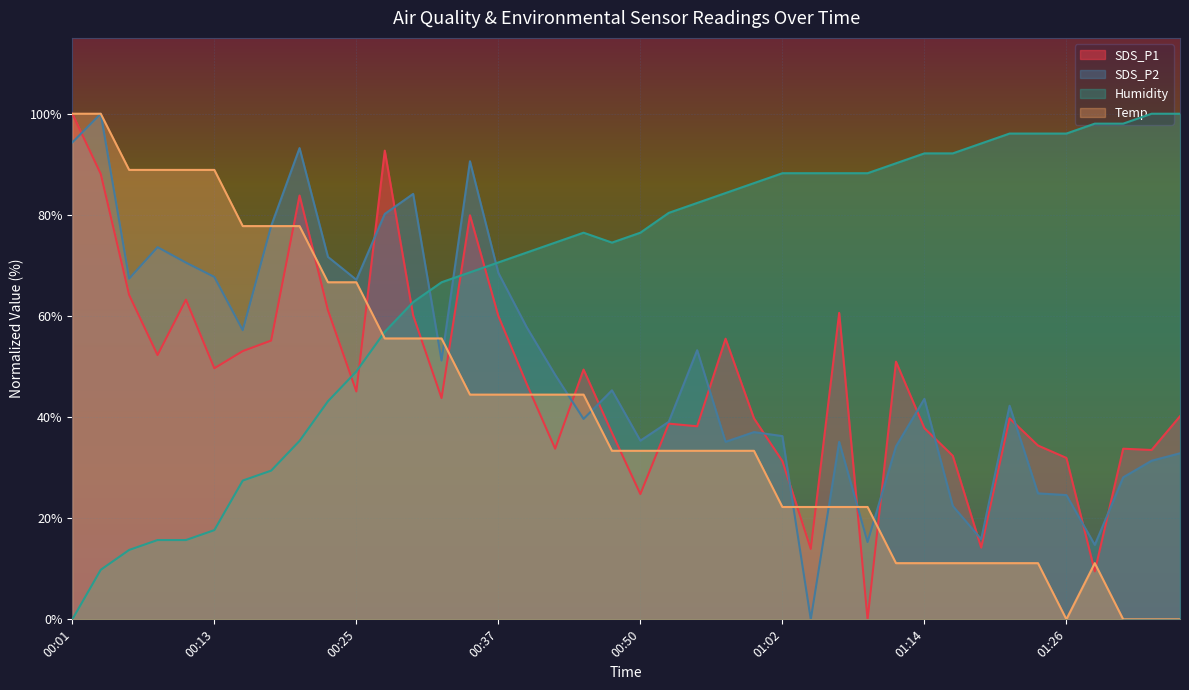

What is the difference between the SDS_P1 values at 00:32 and 00:08?

8.5